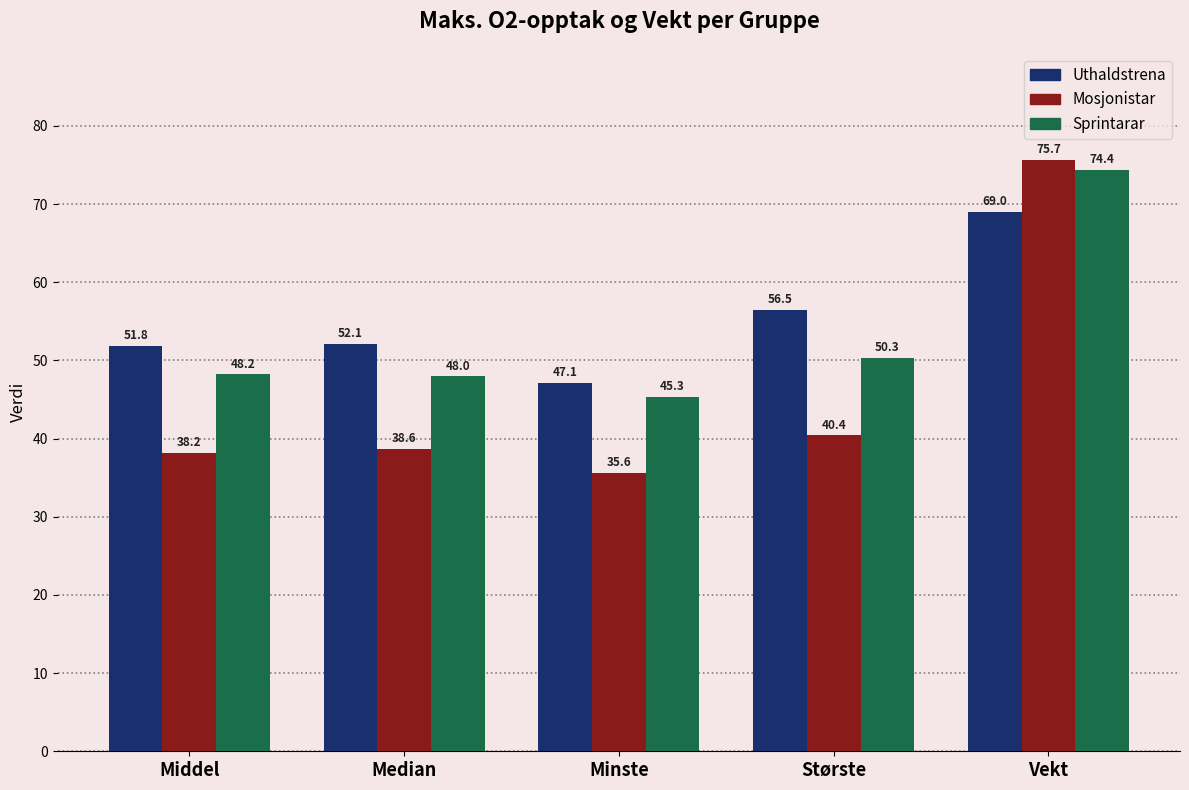

What is the label of the 4th bar from the right?

Median